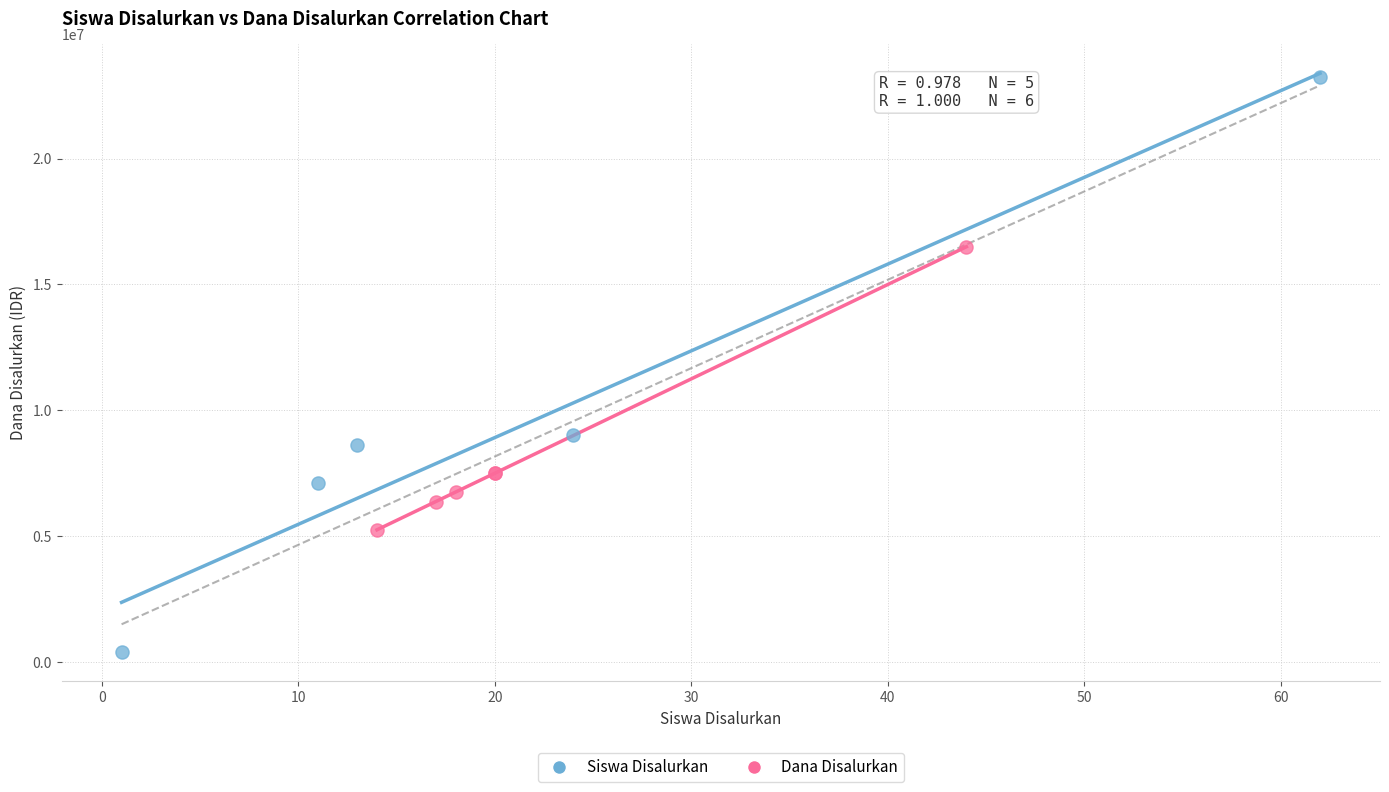

Which series reaches the minimum Y coordinate?

Siswa Disalurkan